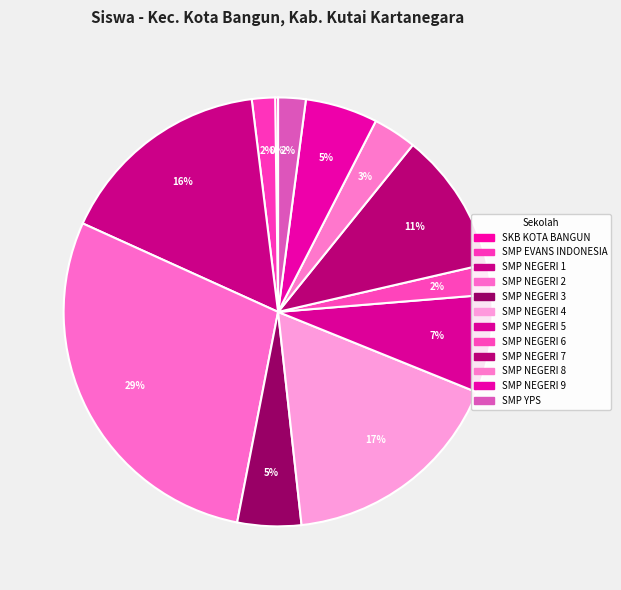

What percentage is the SMP NEGERI 6 slice, to the nearest percent?

2%